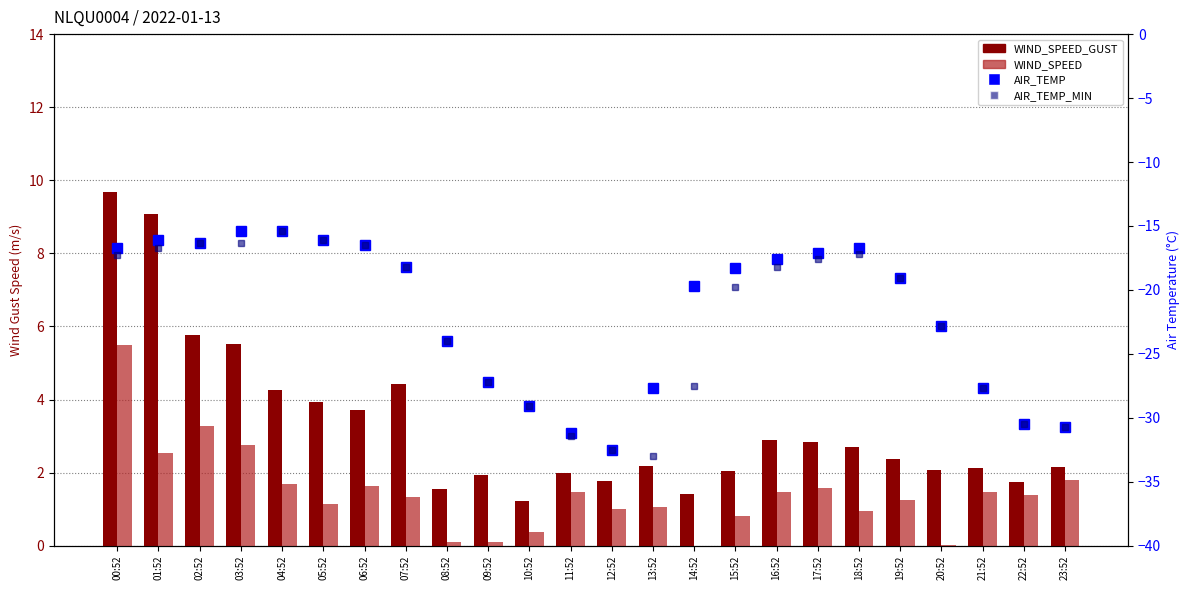

Is it true that WIND_SPEED_GUST equals 0.6 at 10:52?

False